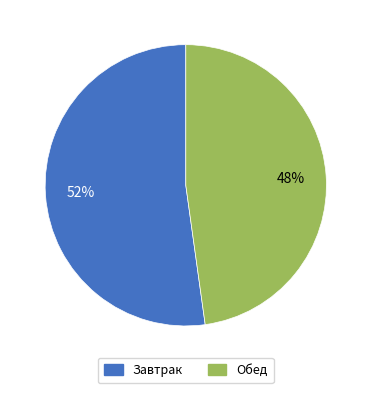

To the nearest percent, what portion does Обед represent?

48%